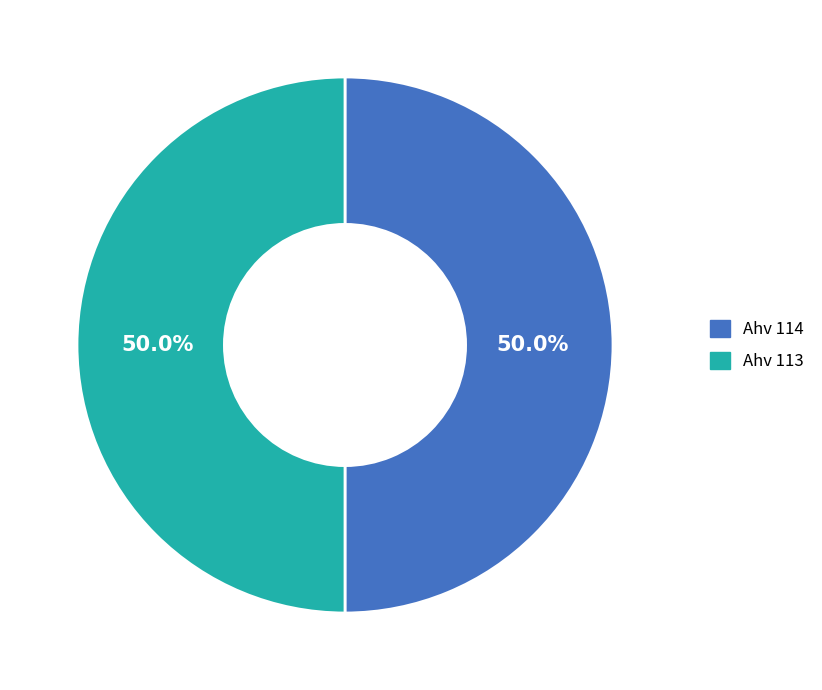

True or false: Ahv 114 accounts for 56% of the total.

False